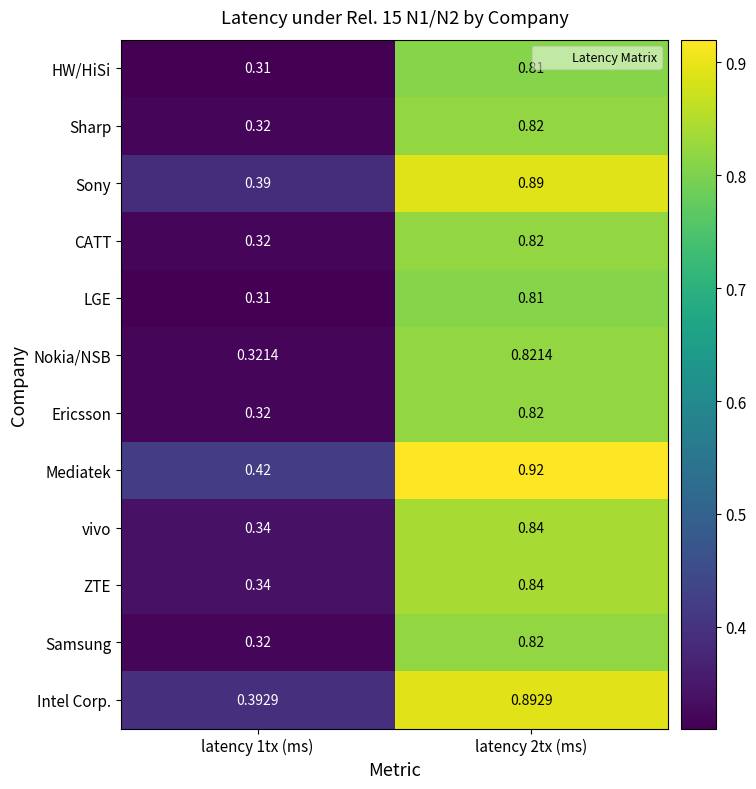

Is the value of ZTE at latency 2tx (ms) greater than the value of HW/HiSi at latency 1tx (ms)?

Yes